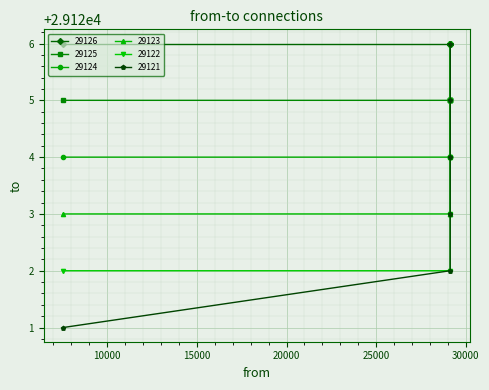

True or false: 29121 and 29124 cross at least once.

False